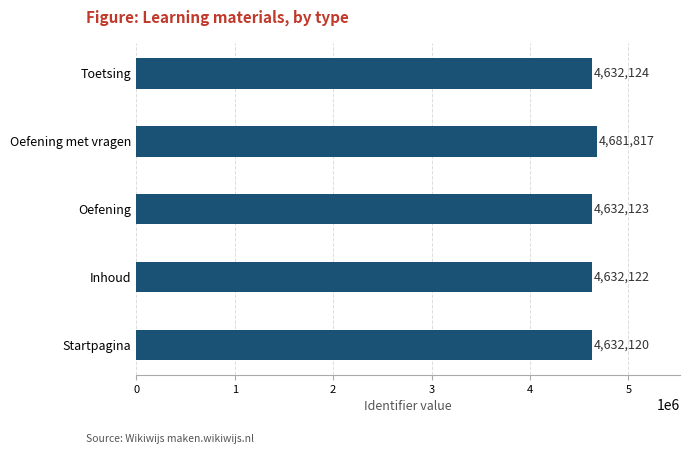

What is the change in value from Inhoud to Oefening met vragen?

+49695